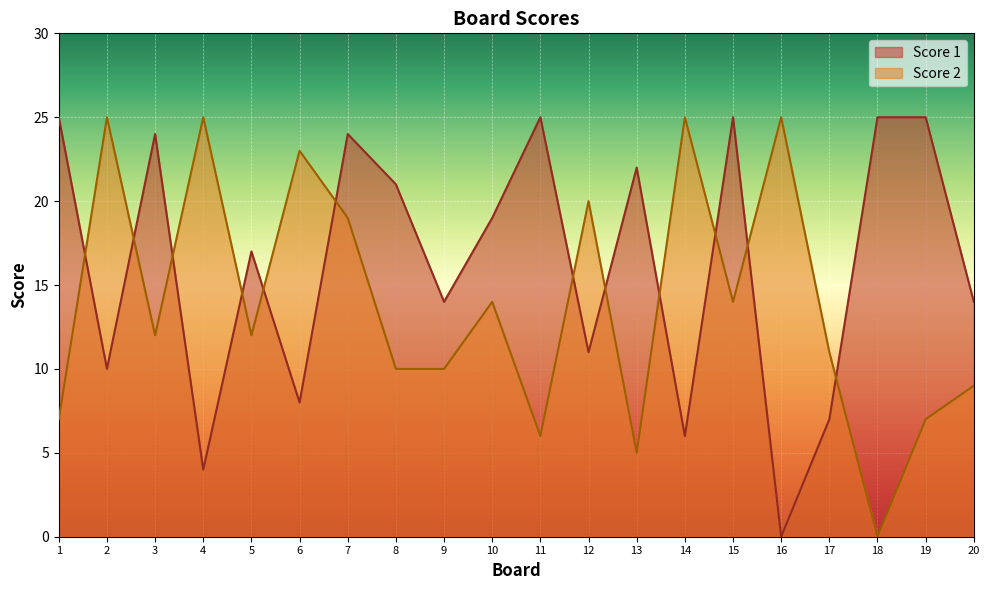

How many intersections are there between Score 1 and Score 2?

12